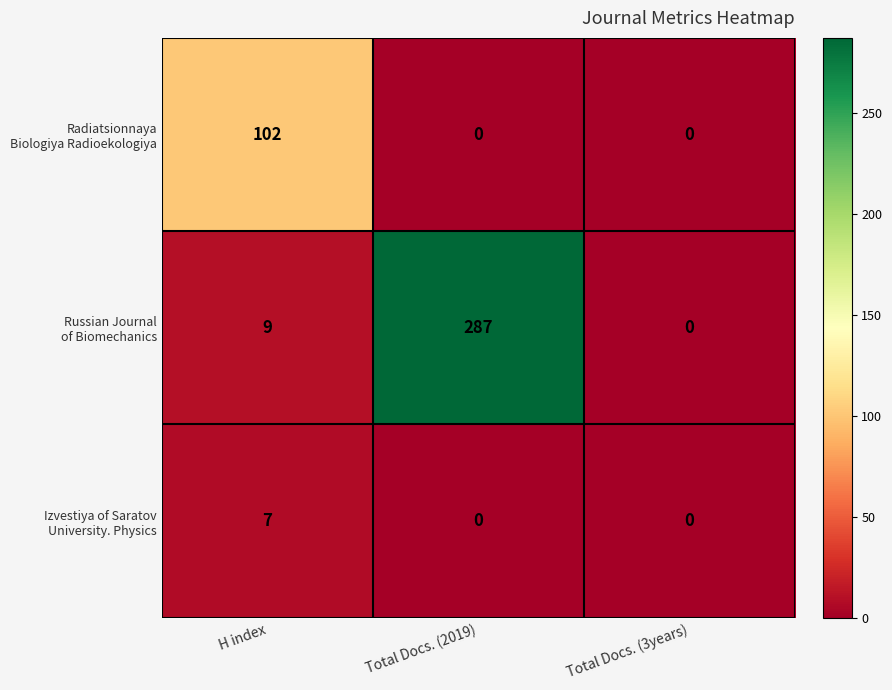

Count the number of data series in this chart.

3